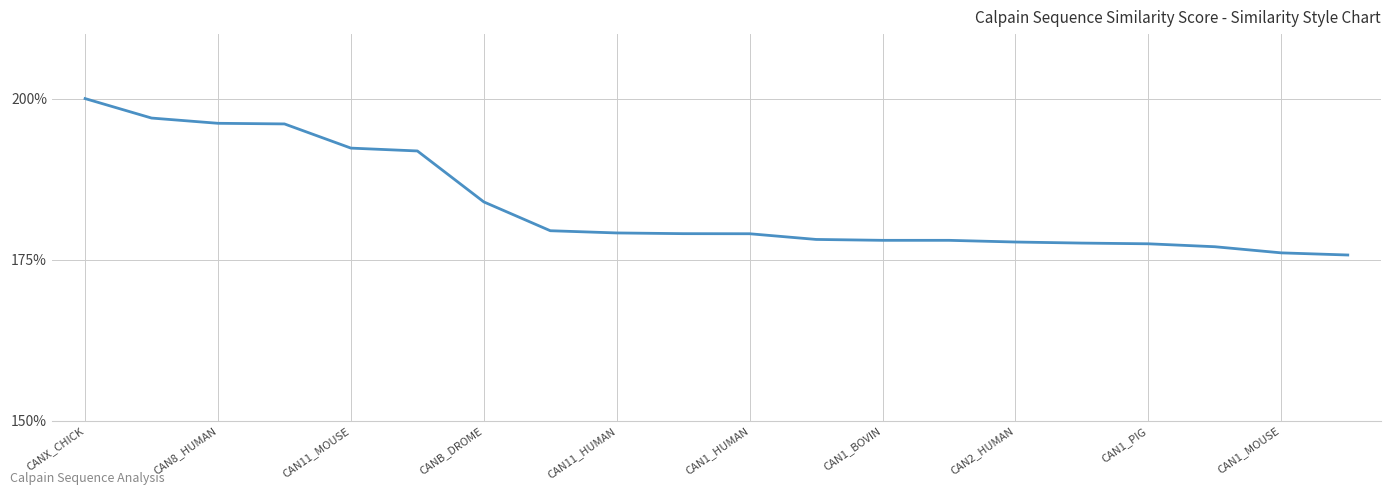

What is the maximum value shown in the chart?

200.0